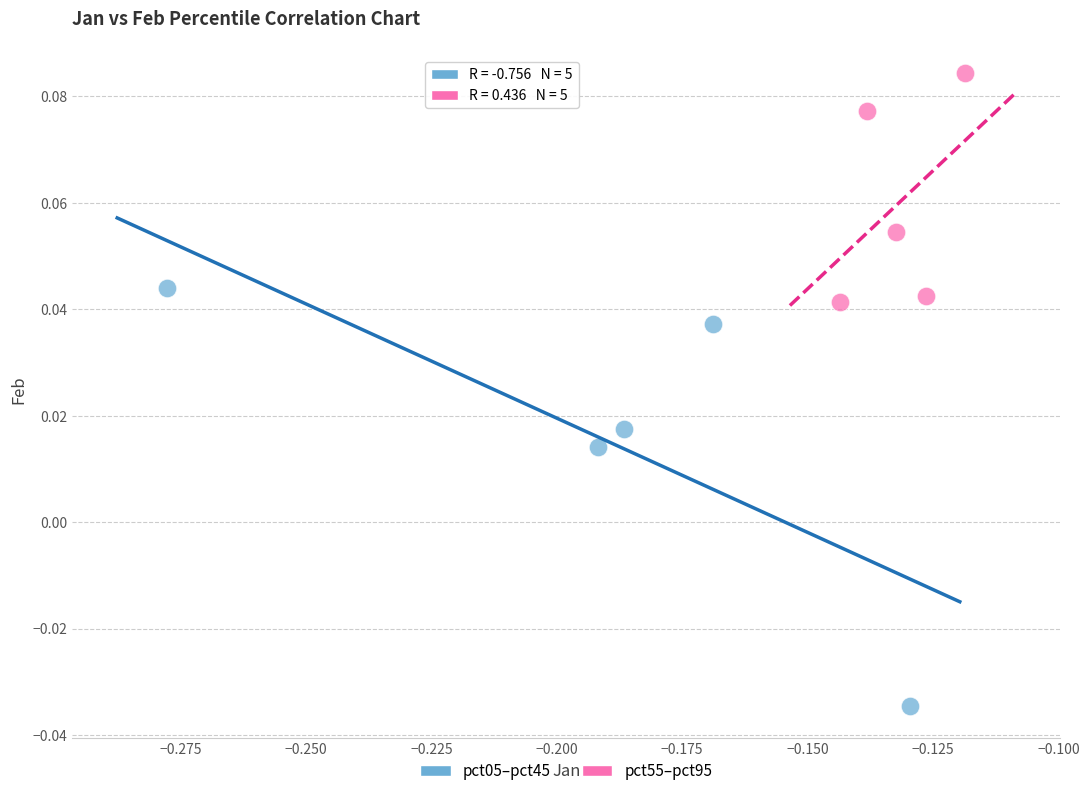

Which series contains the lowest Y value?

pct05–pct45